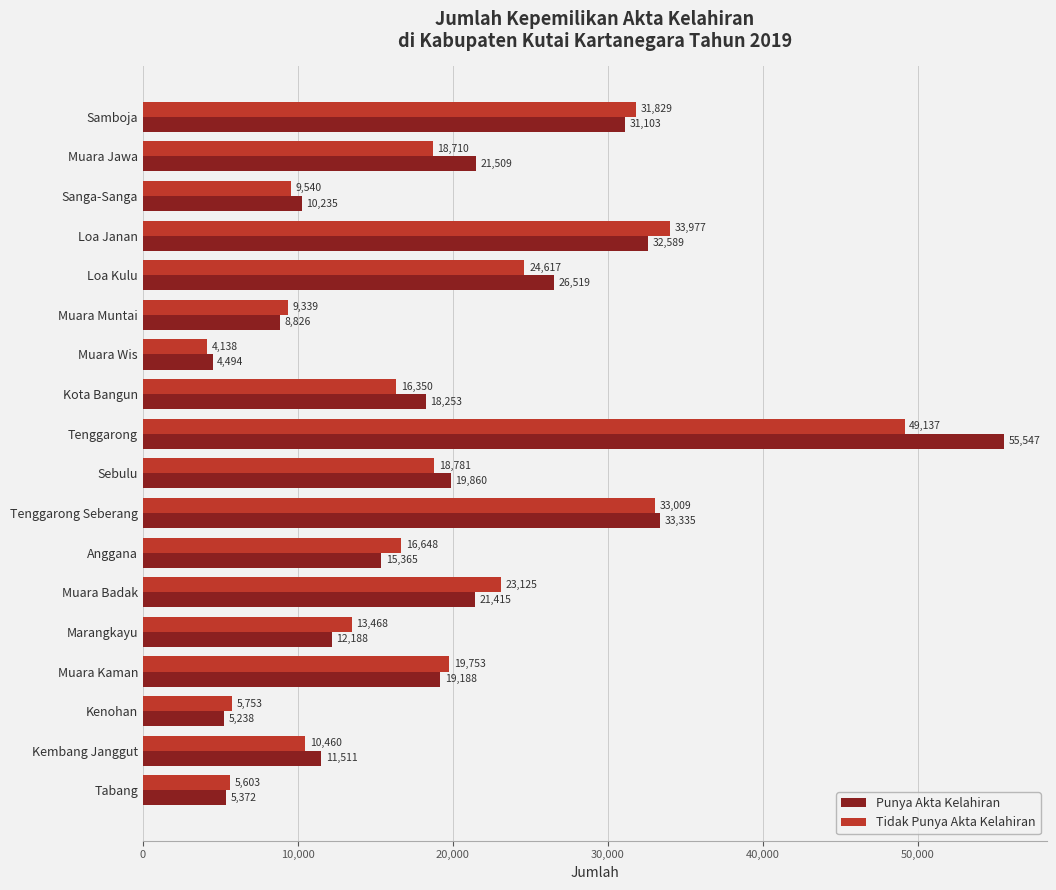

List the series in order of their overall mean, highest first.

Punya Akta Kelahiran, Tidak Punya Akta Kelahiran